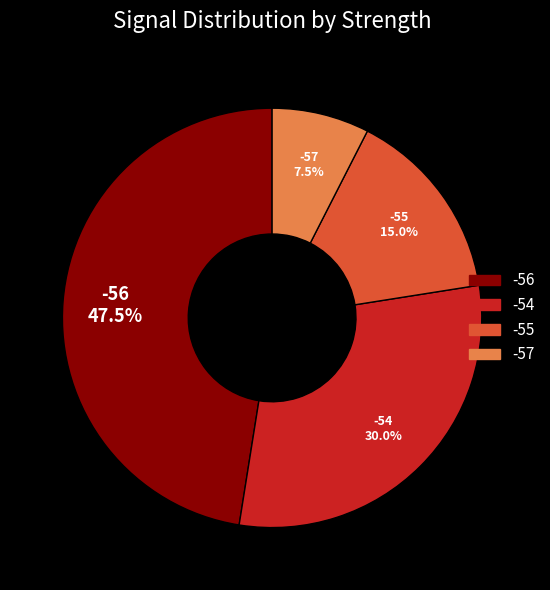

Does any single category account for the majority?

No